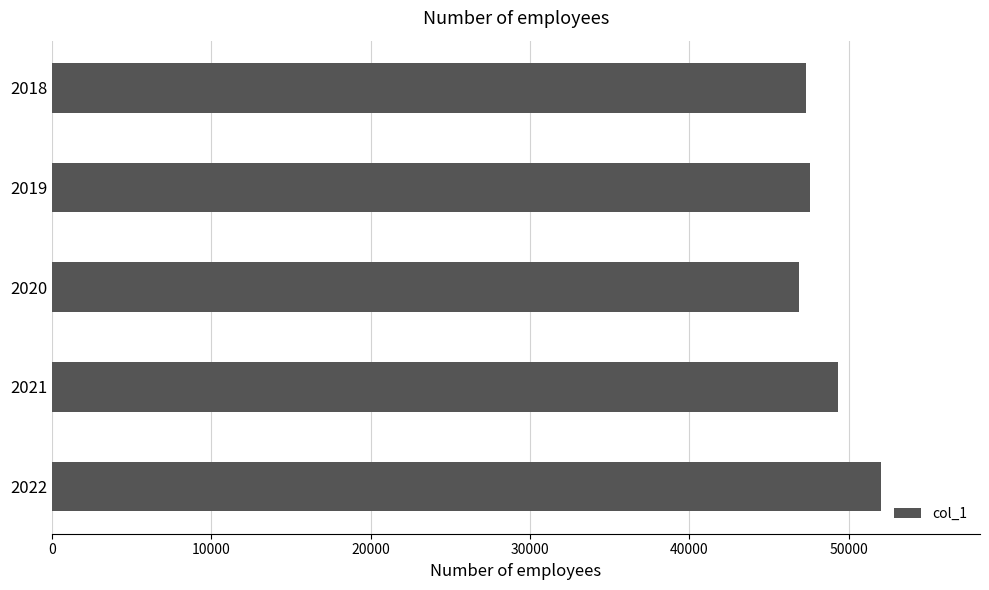

How many distinct data groups are displayed?

1